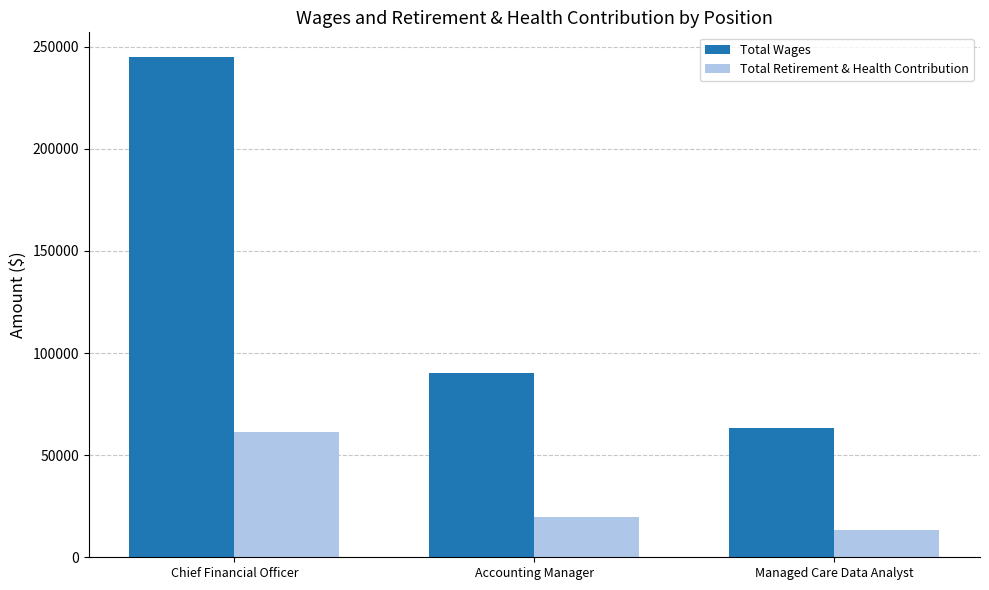

What is the spread (max minus min) of values at Managed Care Data Analyst?

49757